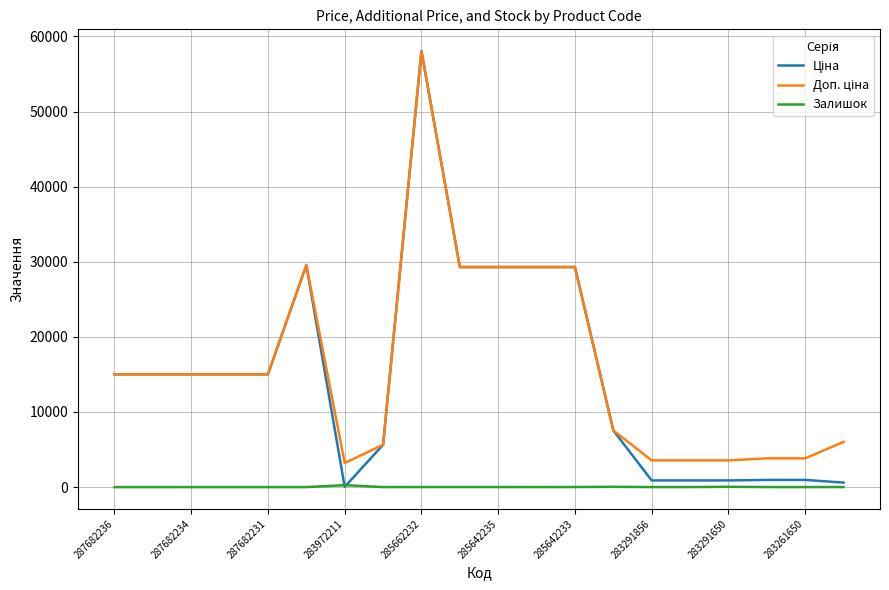

How many lines are shown in the chart?

3